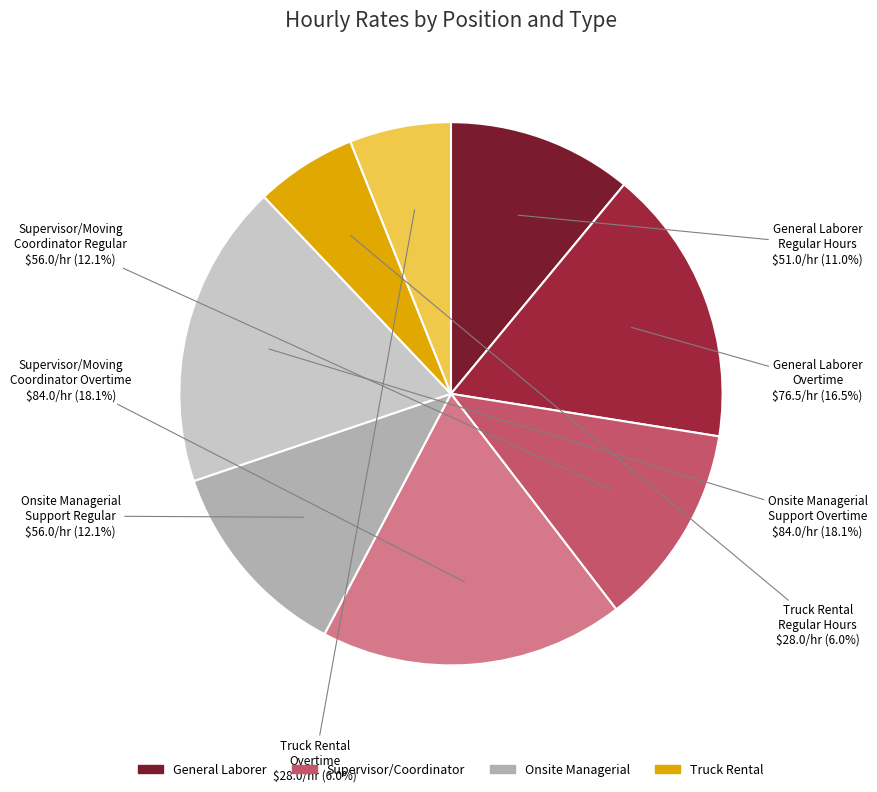

Is there a majority slice in this chart?

No